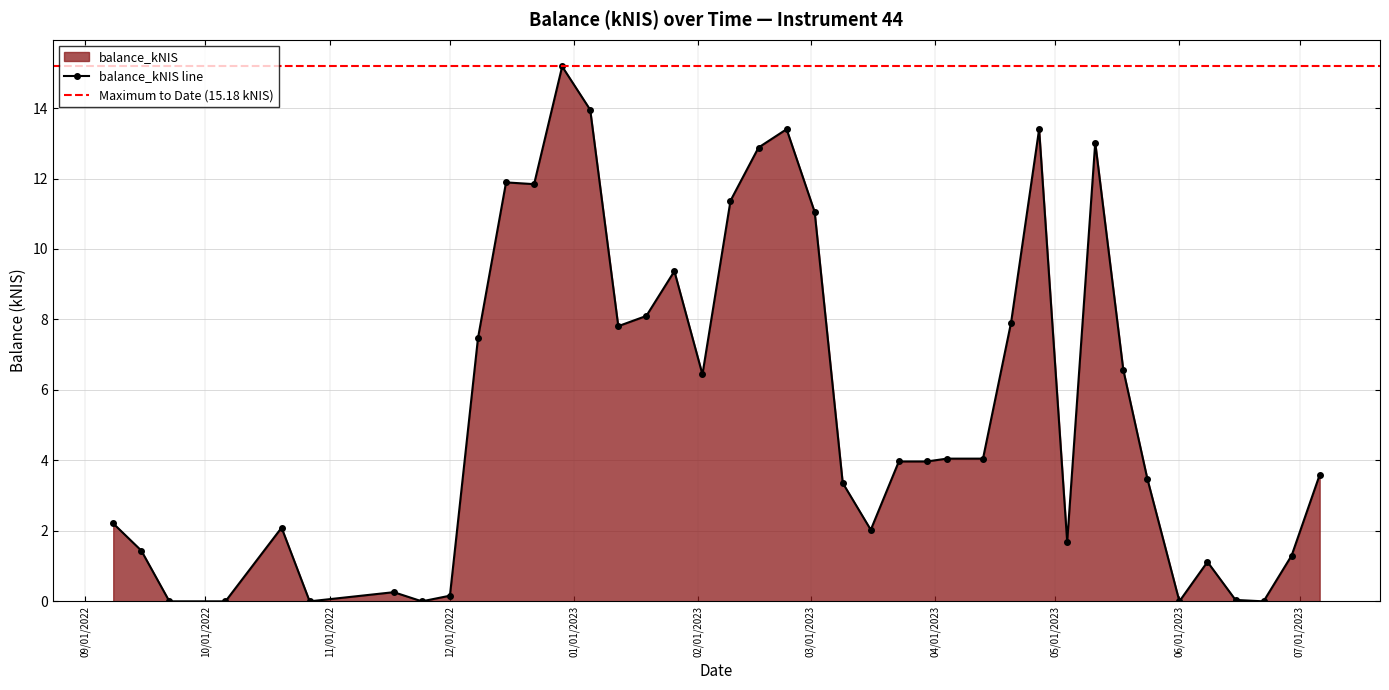

Is it true that the value at 2023-02-09 is 4.8?

False